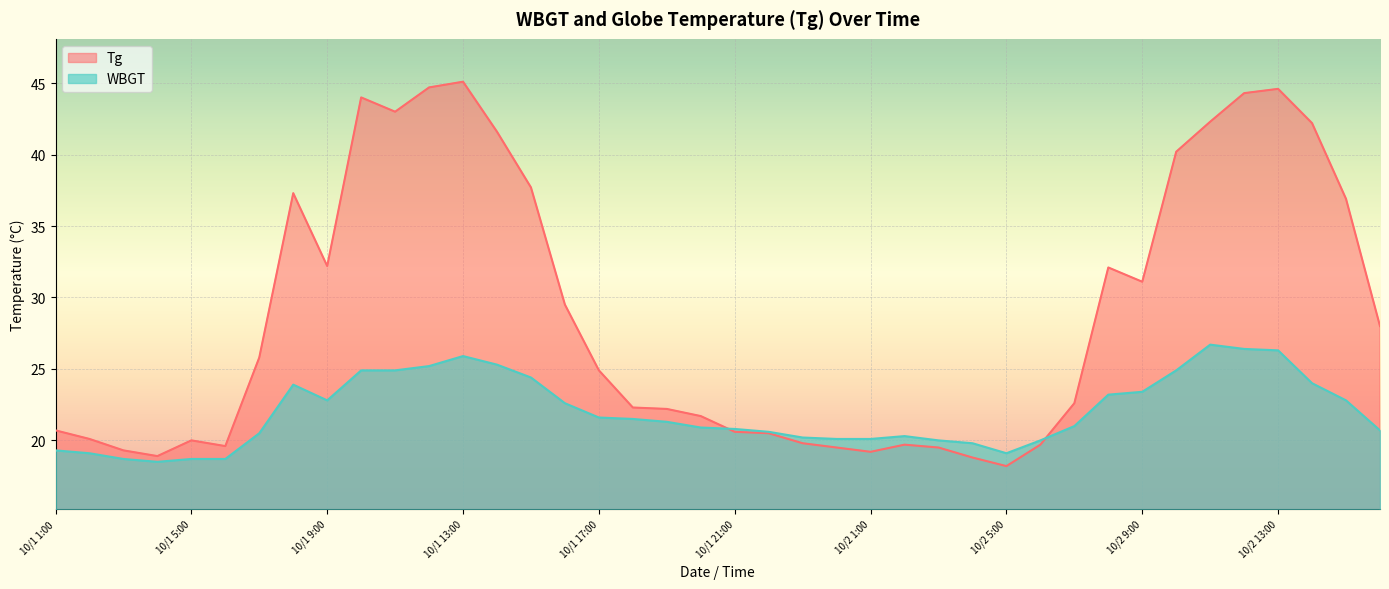

What is the difference between the maximum and second lowest values in the WBGT series?

8.0